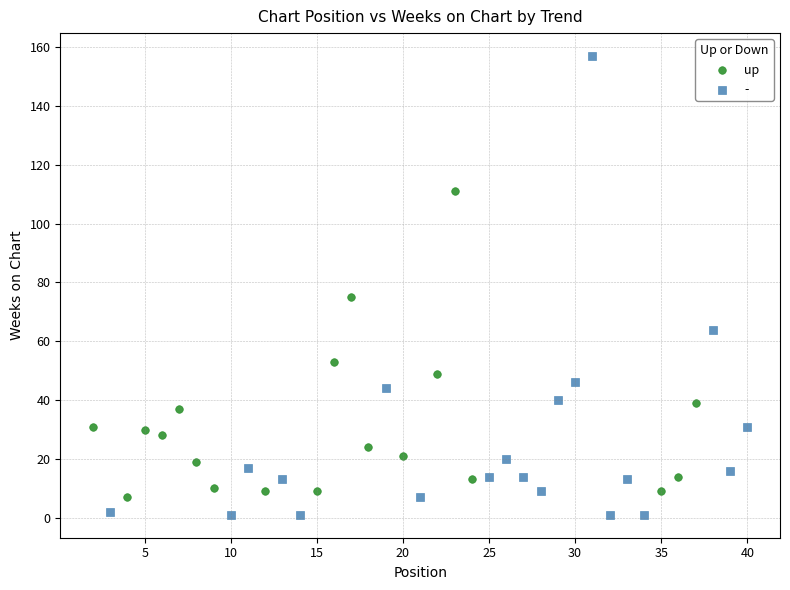

Which series has the largest Y range (max minus min)?

-